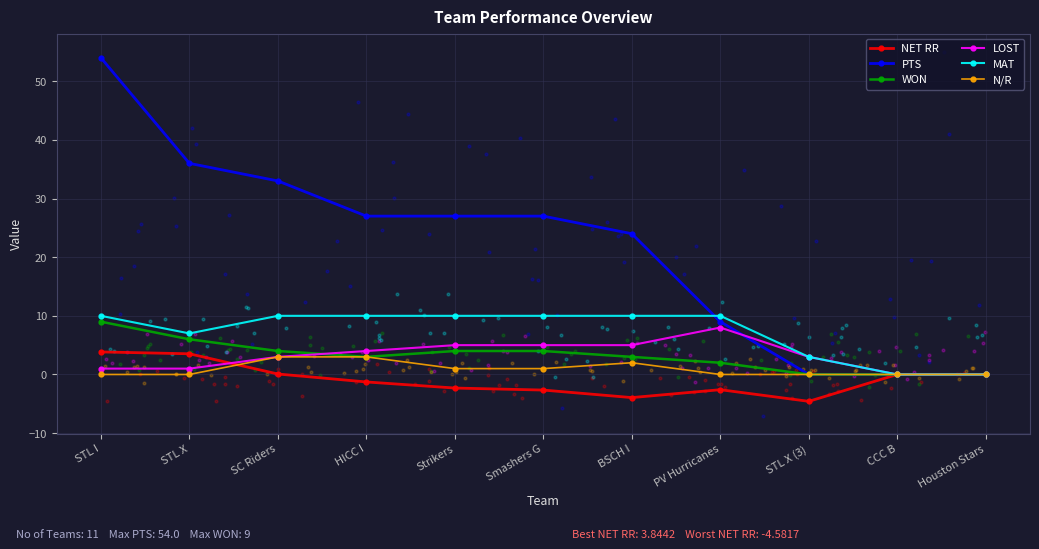

Which series contains the lowest Y value?

NET RR